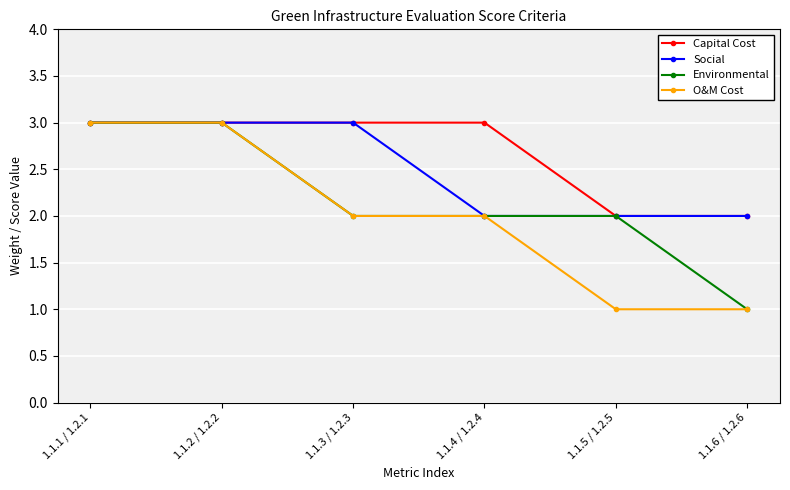

What are all the series names shown in the legend?

Capital Cost, Social, Environmental, O&M Cost